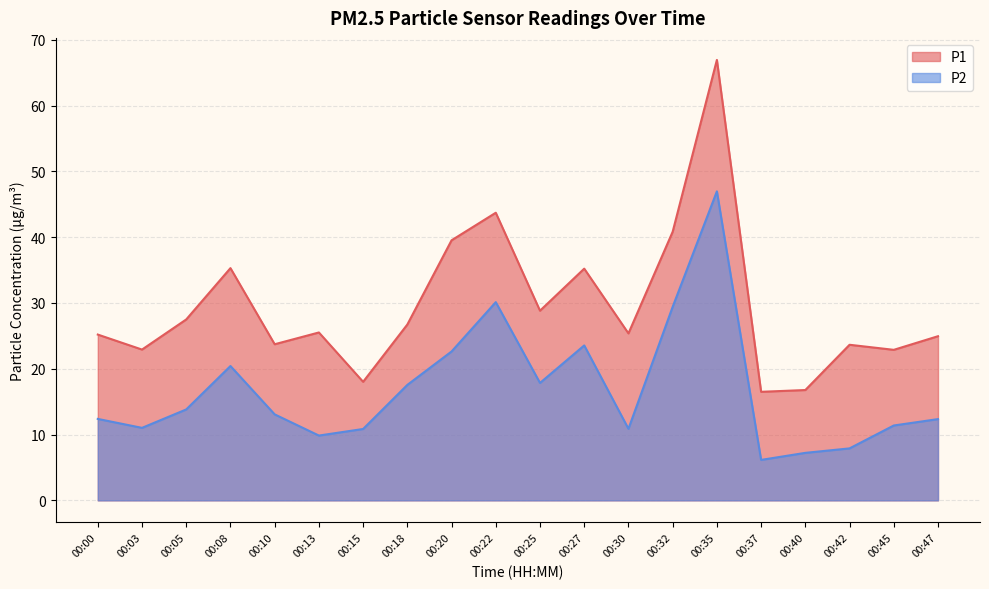

Reading left to right, extract all data points from this chart.

P1: 00:00=25.2	00:03=22.9	00:05=27.5	00:08=35.3	00:10=23.7	00:13=25.5	00:15=18.0	00:18=26.7	00:20=39.5	00:22=43.7	00:25=28.8	00:27=35.2	00:30=25.4	00:32=40.8	00:35=67.0	00:37=16.5	00:40=16.8	00:42=23.6	00:45=22.9	00:47=24.9
P2: 00:00=12.4	00:03=11.0	00:05=13.8	00:08=20.4	00:10=13.1	00:13=9.8	00:15=10.8	00:18=17.6	00:20=22.6	00:22=30.1	00:25=17.9	00:27=23.6	00:30=10.9	00:32=29.4	00:35=47.0	00:37=6.2	00:40=7.2	00:42=7.9	00:45=11.4	00:47=12.3